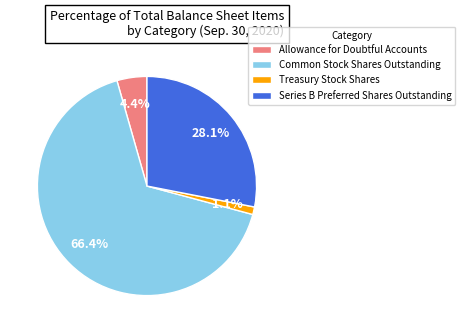

What is the total percentage of Treasury Stock Shares and Common Stock Shares Outstanding?

67.5%